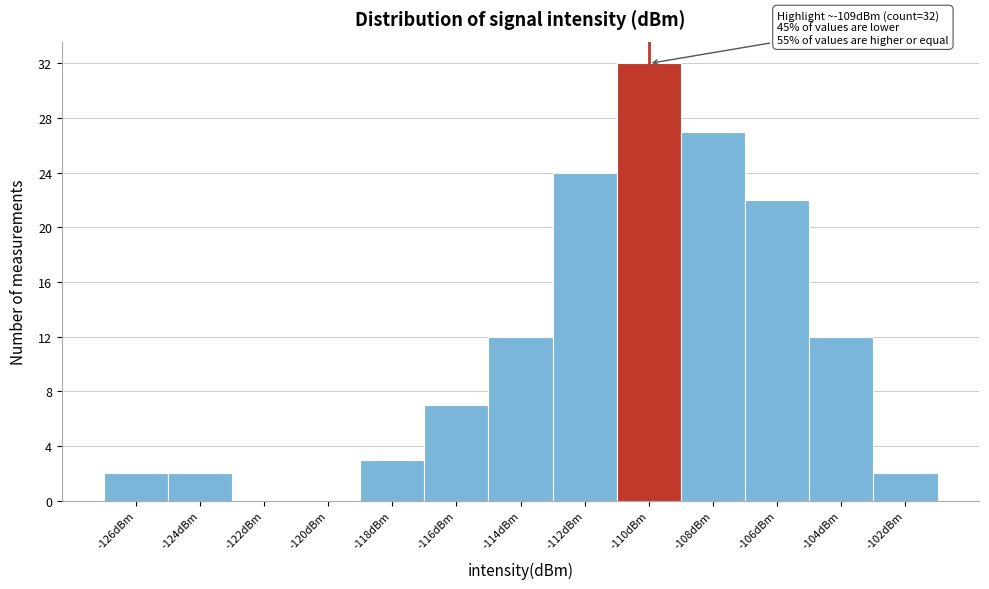

Reading left to right, list all the values displayed in this chart.

-126dBm=2	-124dBm=2	-122dBm=0	-120dBm=0	-118dBm=3	-116dBm=7	-114dBm=12	-112dBm=24	-110dBm=32	-108dBm=27	-106dBm=22	-104dBm=12	-102dBm=2